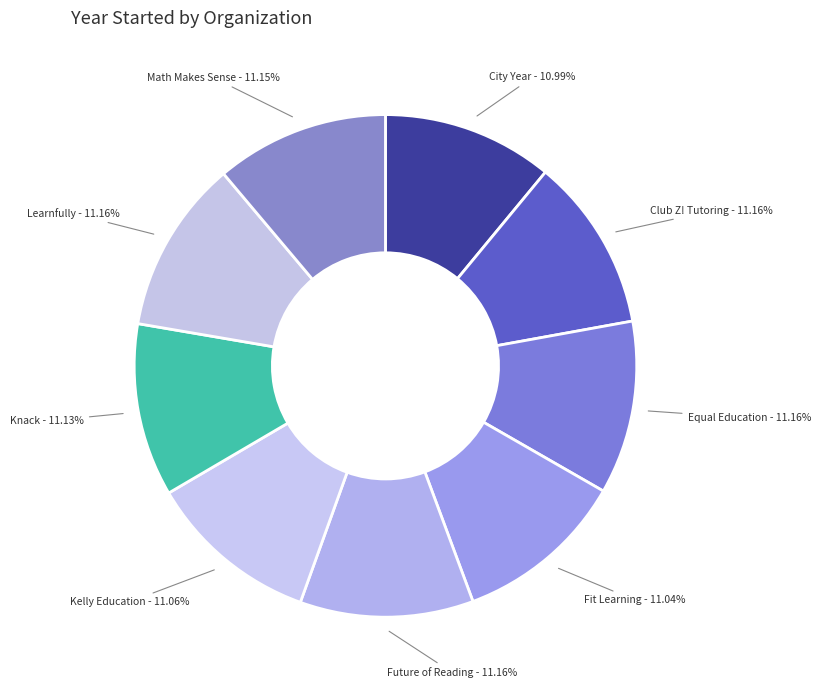

Combined, do Future of Reading and City Year account for over 50%?

No